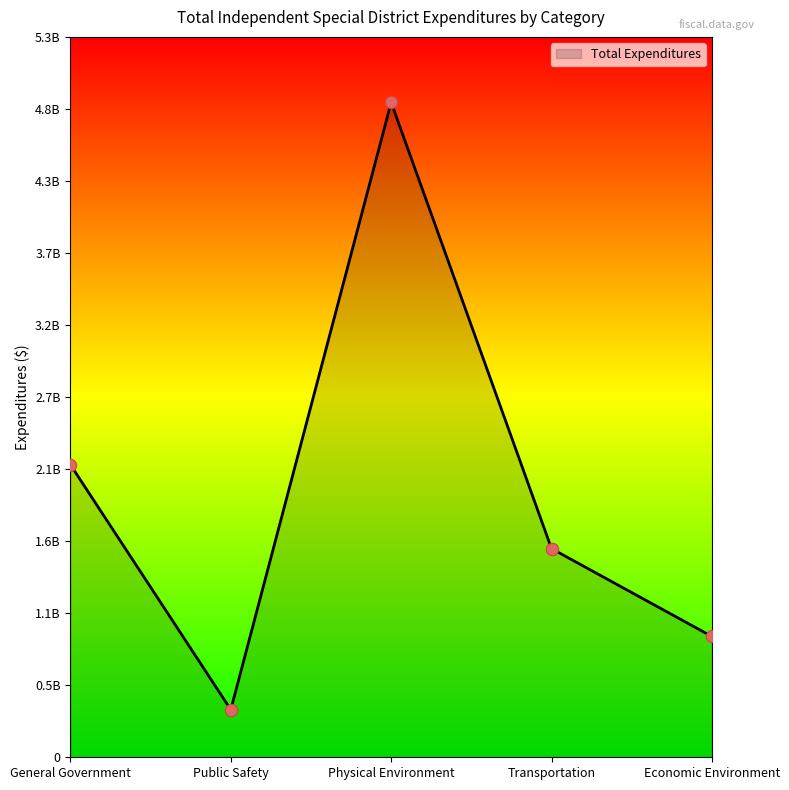

What is the change in value from General Government to Economic Environment?

-1272198937